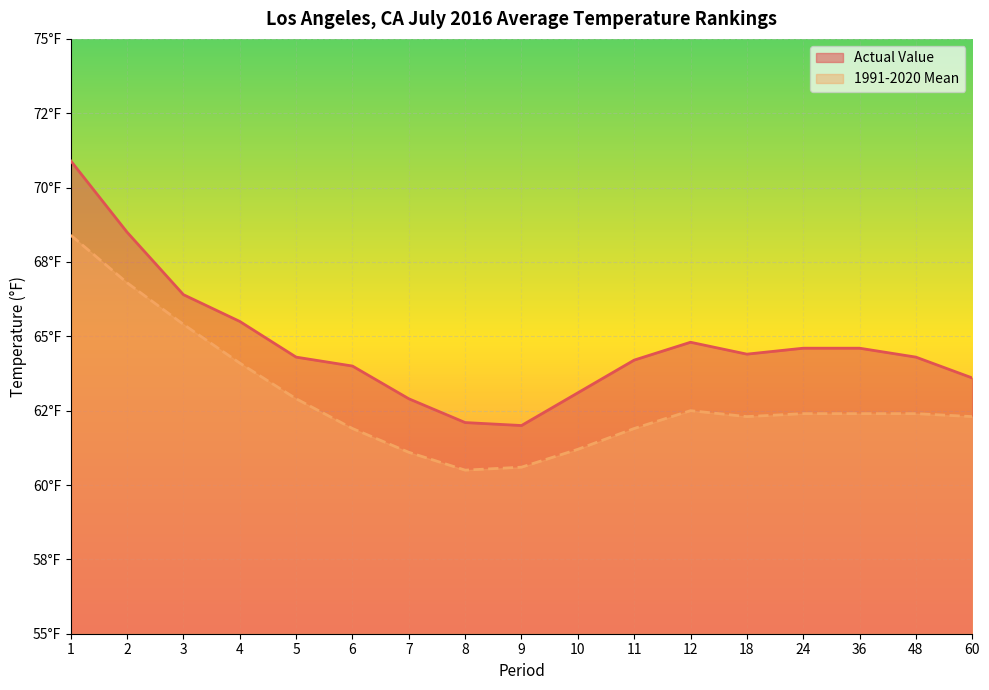

Where is the first local maximum for 1991-2020 Mean?

12